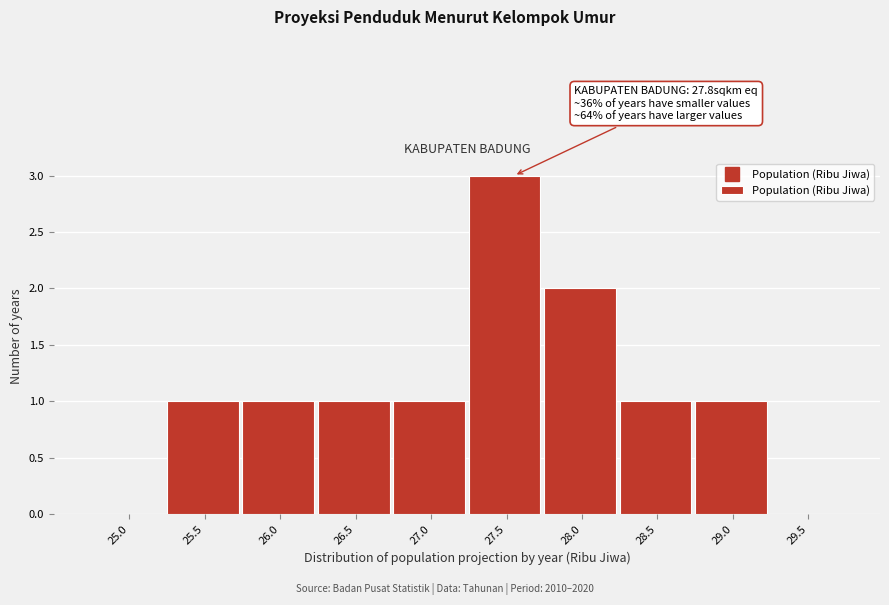

Reading left to right, list all the values displayed in this chart.

25.0=0	25.5=1	26.0=1	26.5=1	27.0=1	27.5=3	28.0=2	28.5=1	29.0=1	29.5=0